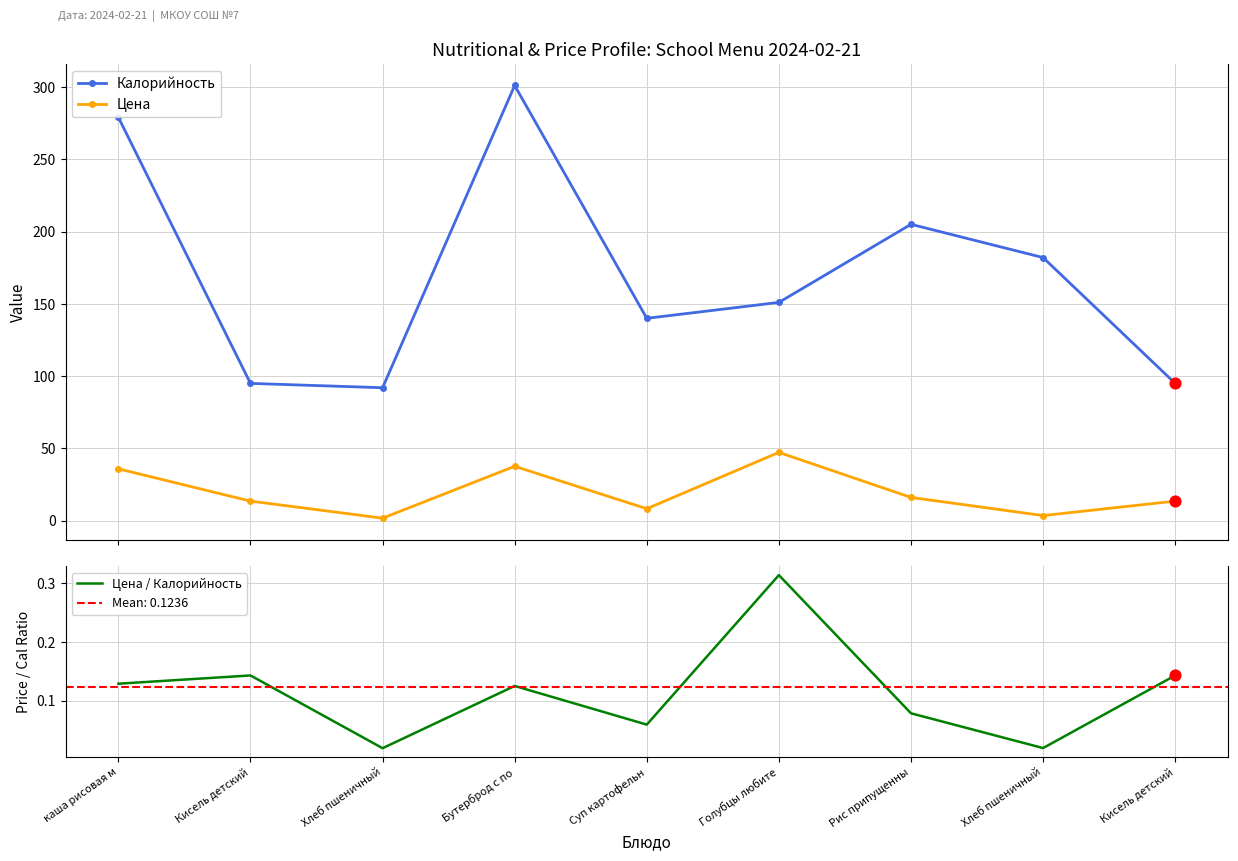

Which series contains the highest Y value?

Калорийность